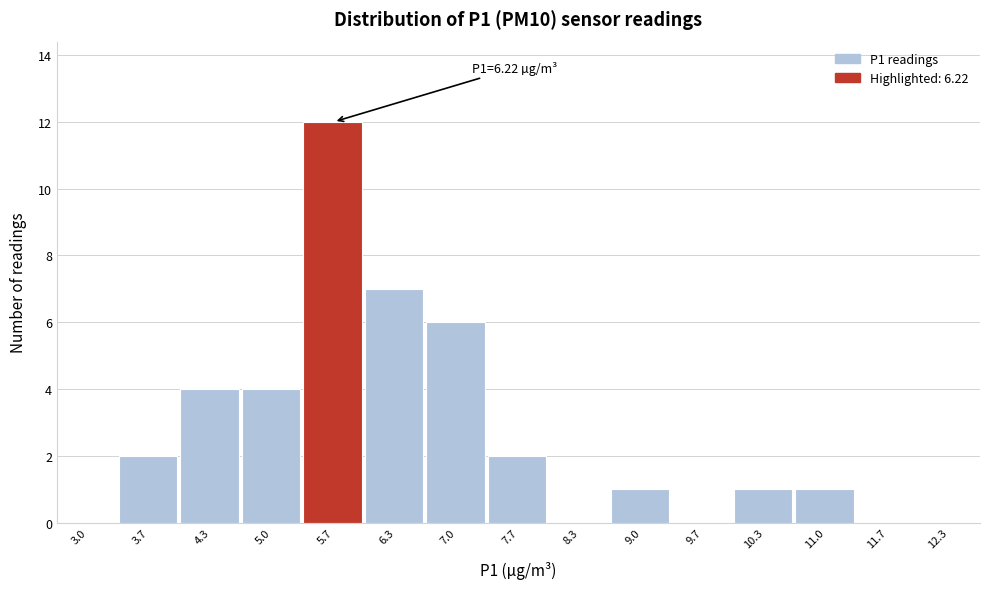

Reading left to right, what are all the values shown in this chart?

3.0=0	3.7=2	4.3=4	5.0=4	5.7=12	6.3=7	7.0=6	7.7=2	8.3=0	9.0=1	9.7=0	10.3=1	11.0=1	11.7=0	12.3=0